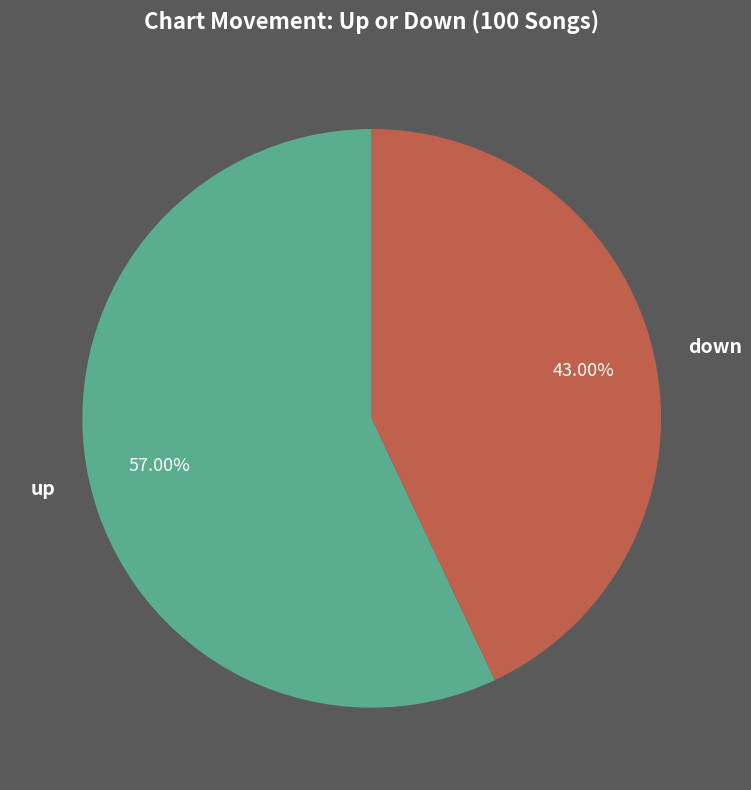

Is it true that up is 63% of the pie?

False